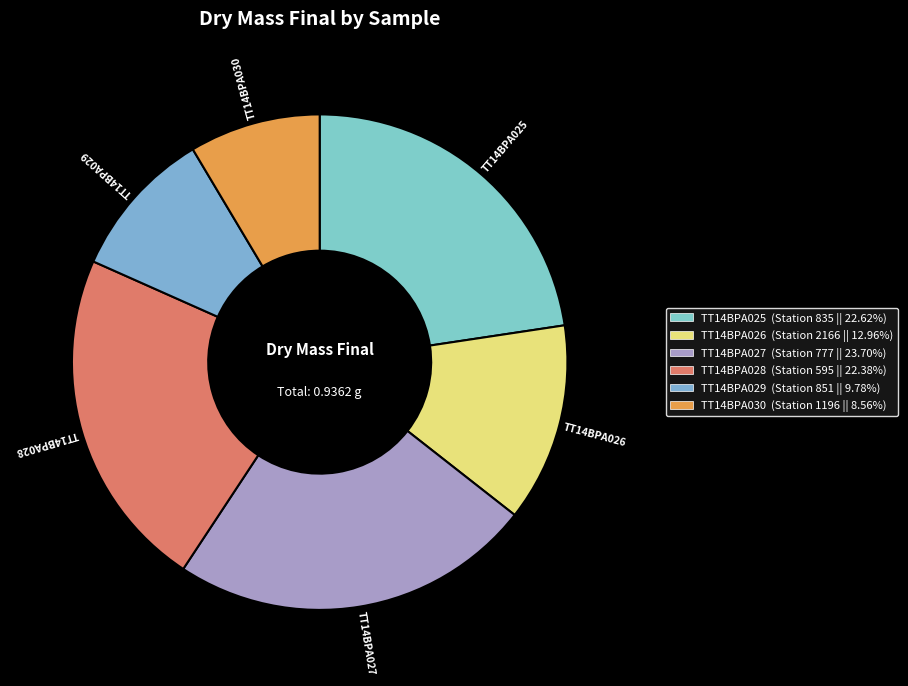

Does TT14BPA027 account for over 50% of the chart?

No